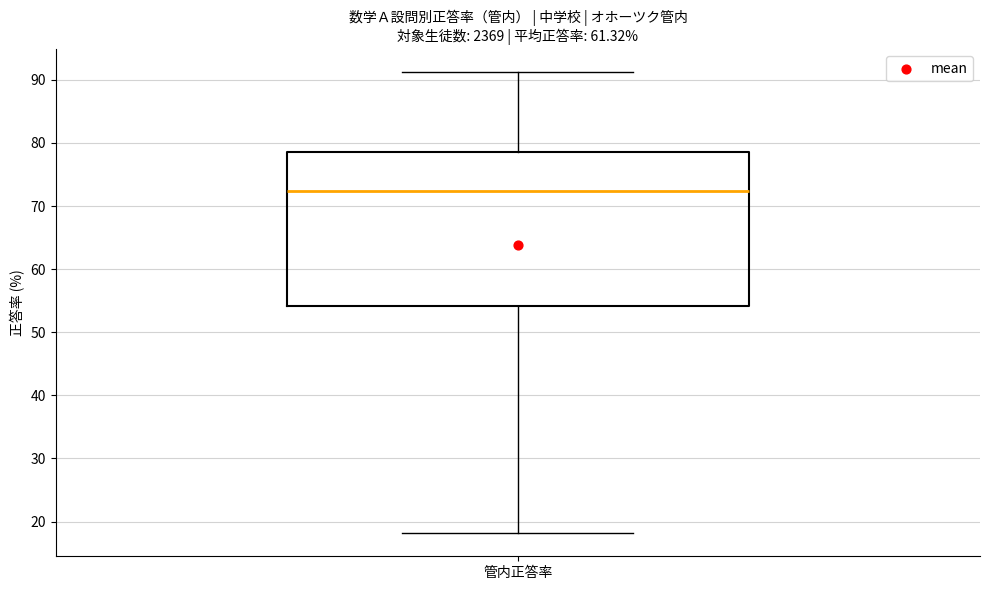

Transcribe this box plot: give where the median line is, the range the box spans, and where the two whiskers end, as read against the y-axis. The values are not printed on the chart, so give them approximately, as read against the axis.

median 72, box 54 to 79, whiskers 18 to 91